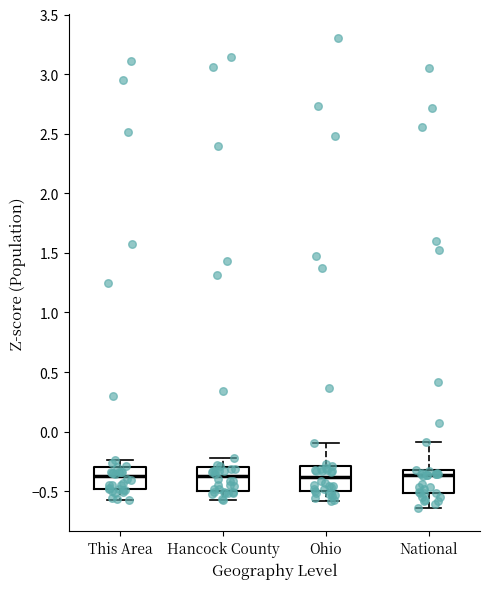

Reading left to right, read every box against the y-axis: the position of its median line, the range the box covers, and the ends of its whiskers. The values are not printed on the chart, so give them approximately, as read against the axis.

This Area: median -0.35, box -0.50 to -0.30, whiskers -0.55 to -0.25
Hancock County: median -0.40, box -0.50 to -0.30, whiskers -0.55 to -0.20
Ohio: median -0.40, box -0.50 to -0.30, whiskers -0.60 to -0.10
National: median -0.35, box -0.50 to -0.30, whiskers -0.65 to -0.10